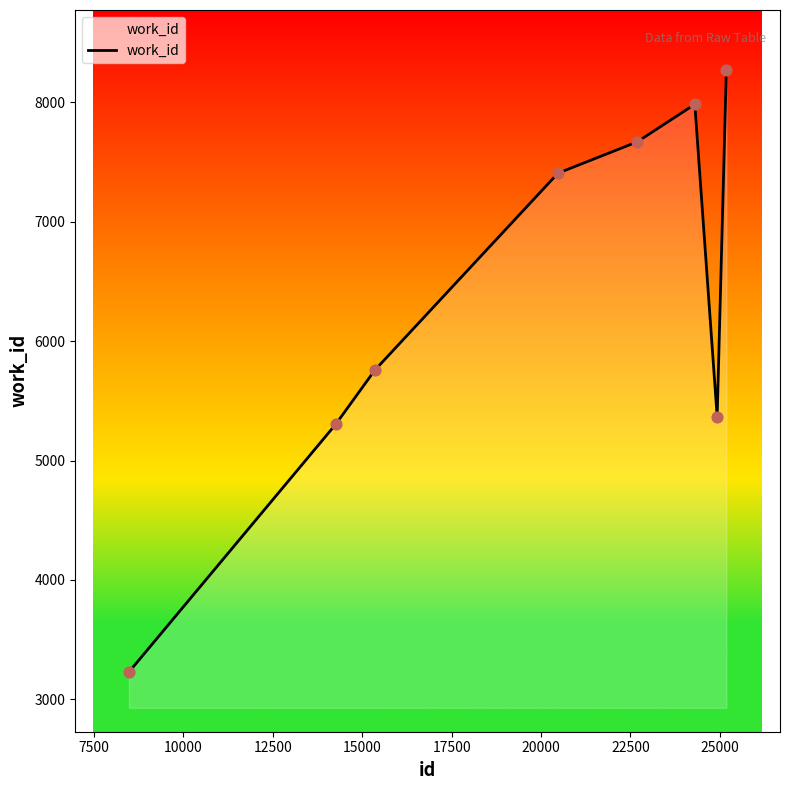

True or false: there are more than 2 points higher than both neighbors.

False